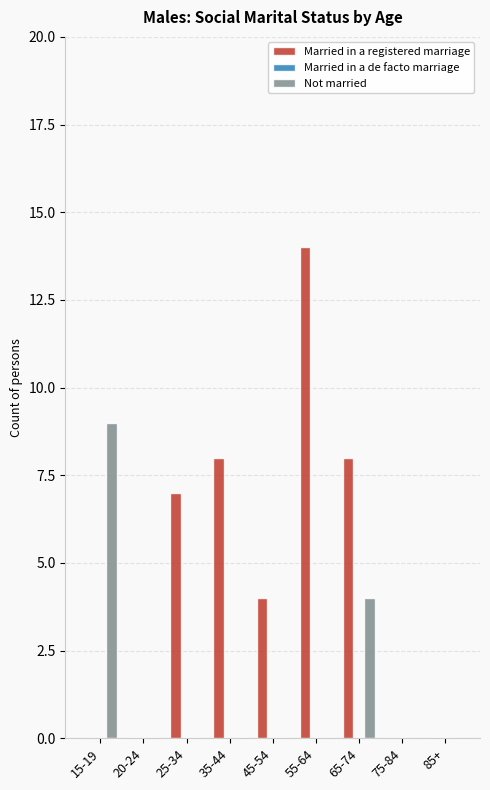

Is the value of Married in a registered marriage at 25-34 greater than the value of Not married at 55-64?

Yes